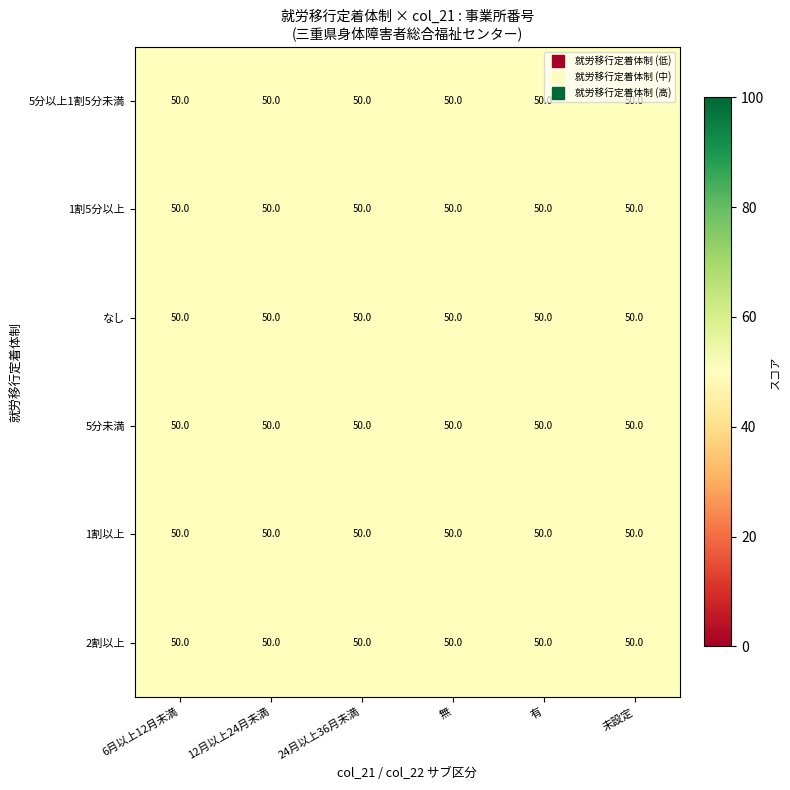

Rank the categories by 1割5分以上 value from lowest to highest.

有, 未設定, 6月以上12月未満, 24月以上36月未満, 12月以上24月未満, 無